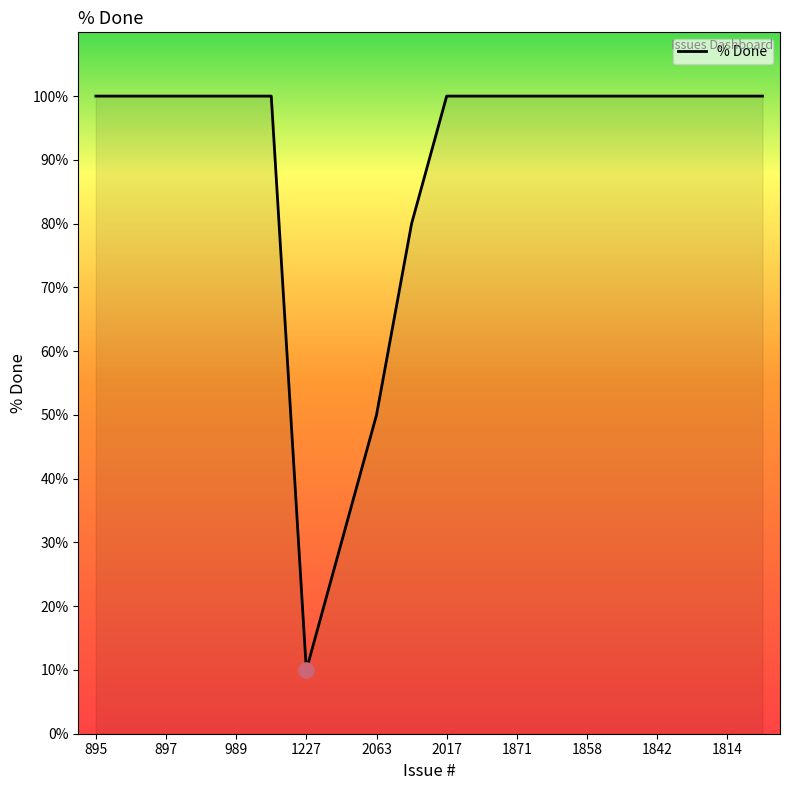

What is the difference between the maximum and minimum values?

90